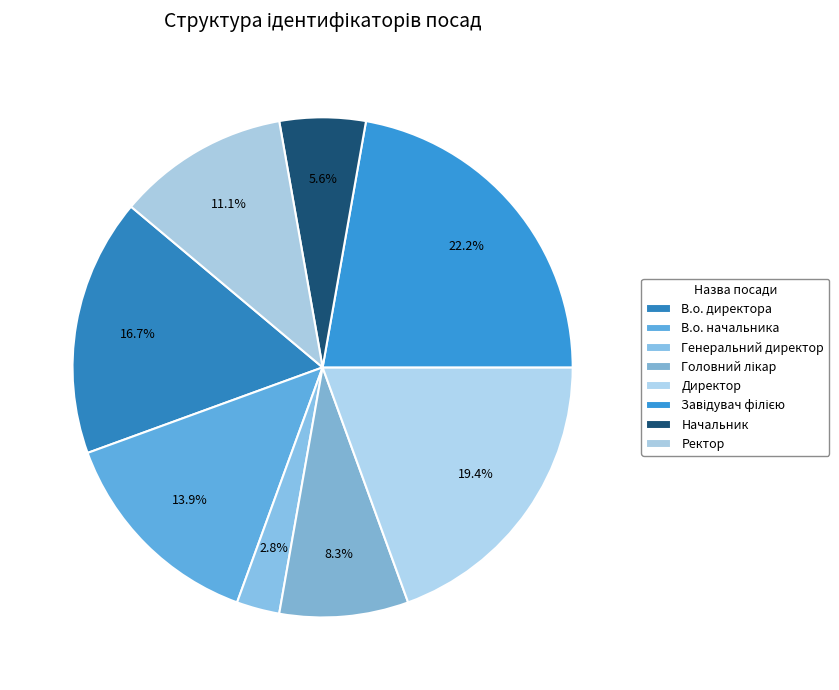

How many slices are in this pie chart?

8